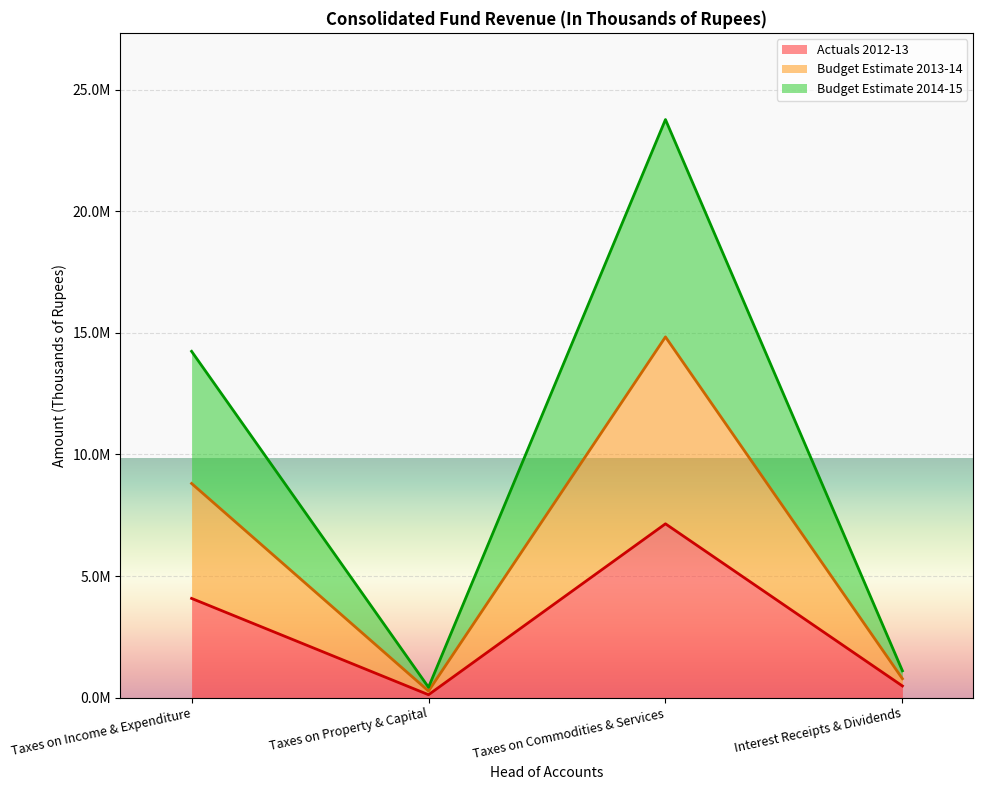

Rank the categories by Budget Estimate 2014-15 value from lowest to highest.

Taxes on Property & Capital, Interest Receipts & Dividends, Taxes on Income & Expenditure, Taxes on Commodities & Services